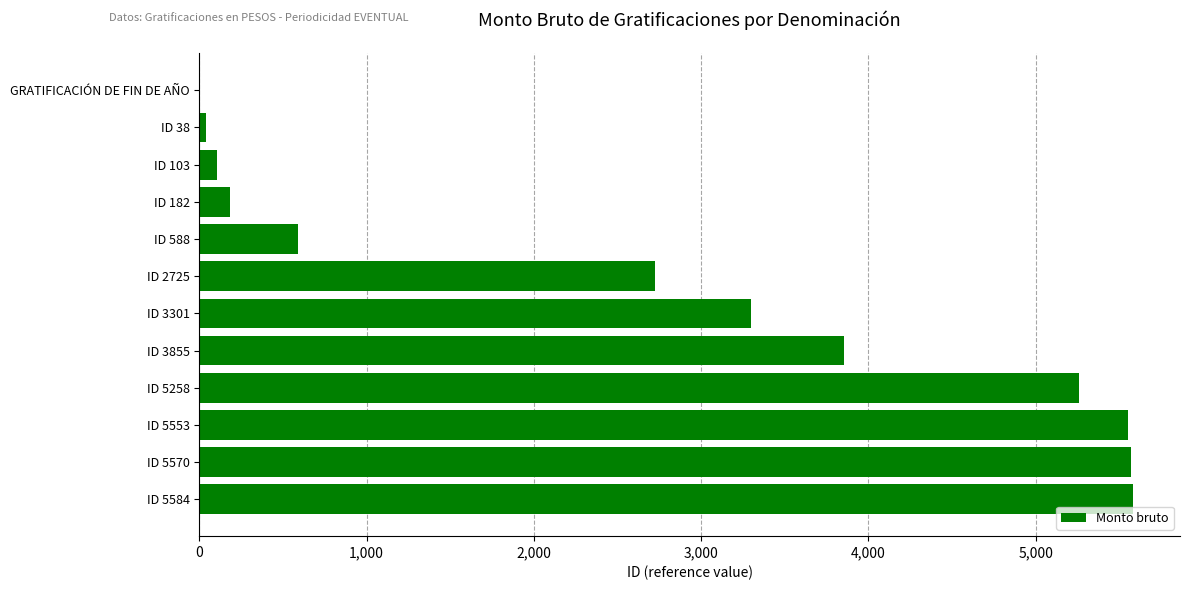

True or false: the data shows 5473 at ID 3301.

False